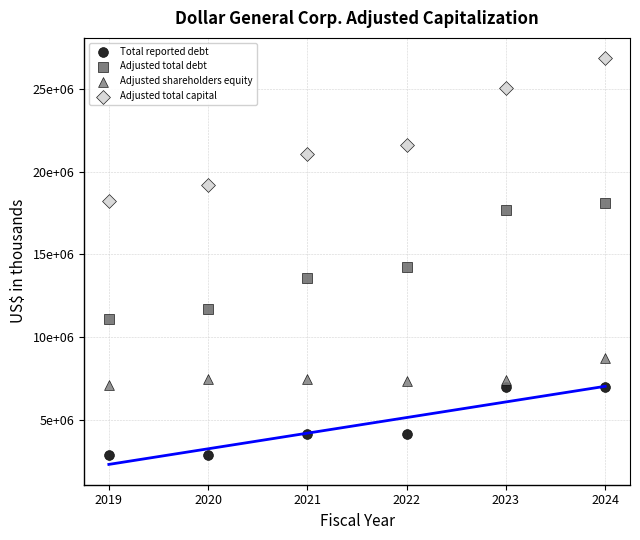

Which series contains the highest Y value?

Adjusted total capital